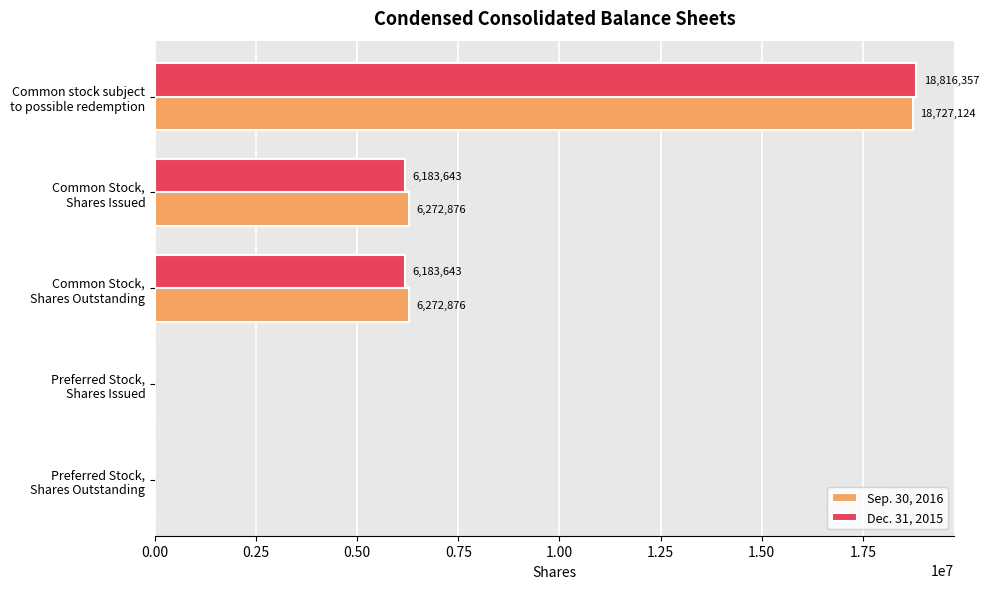

How many positive values does the Sep. 30, 2016 series have?

3